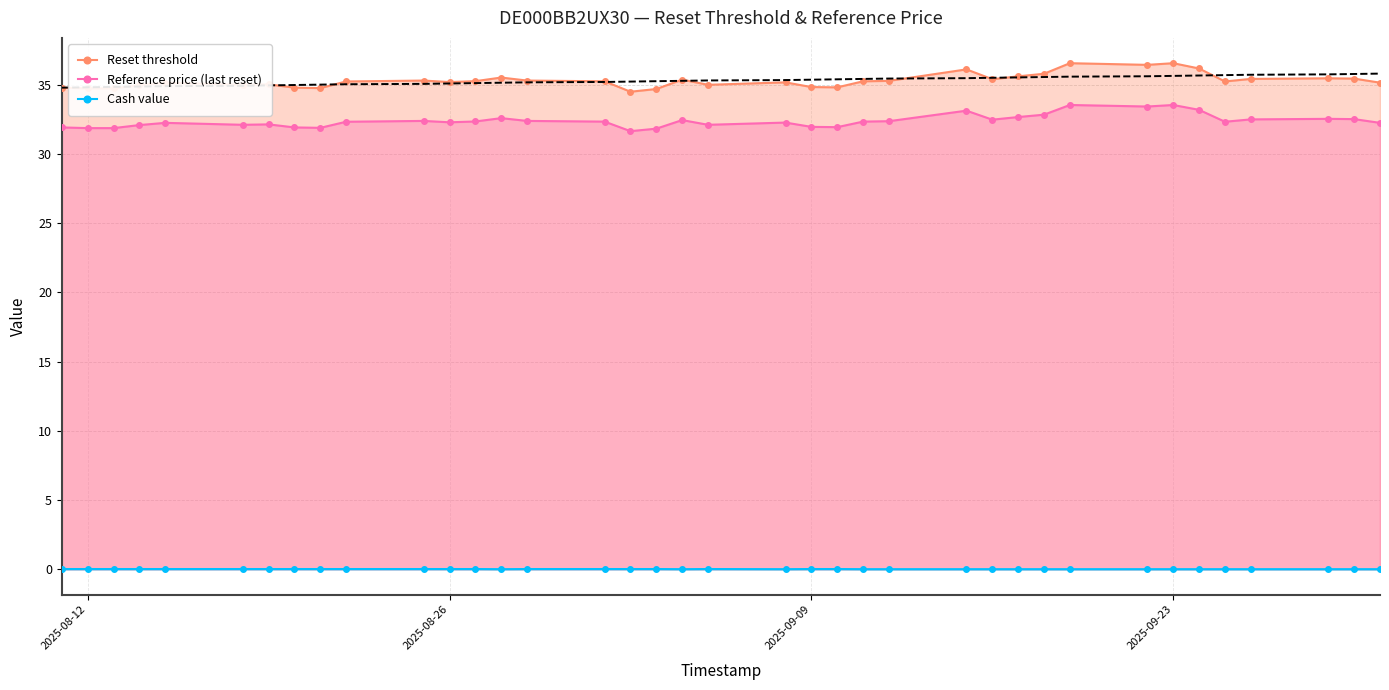

True or false: Cash value and Reset threshold intersect in this chart.

False